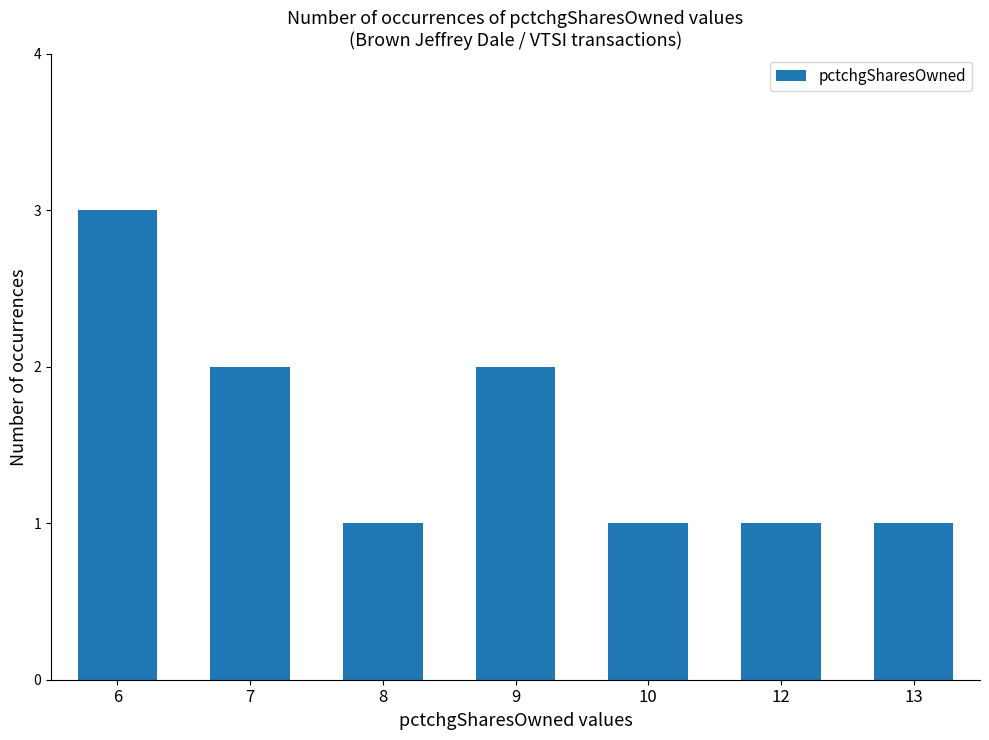

What is the approximate value at 6?

3